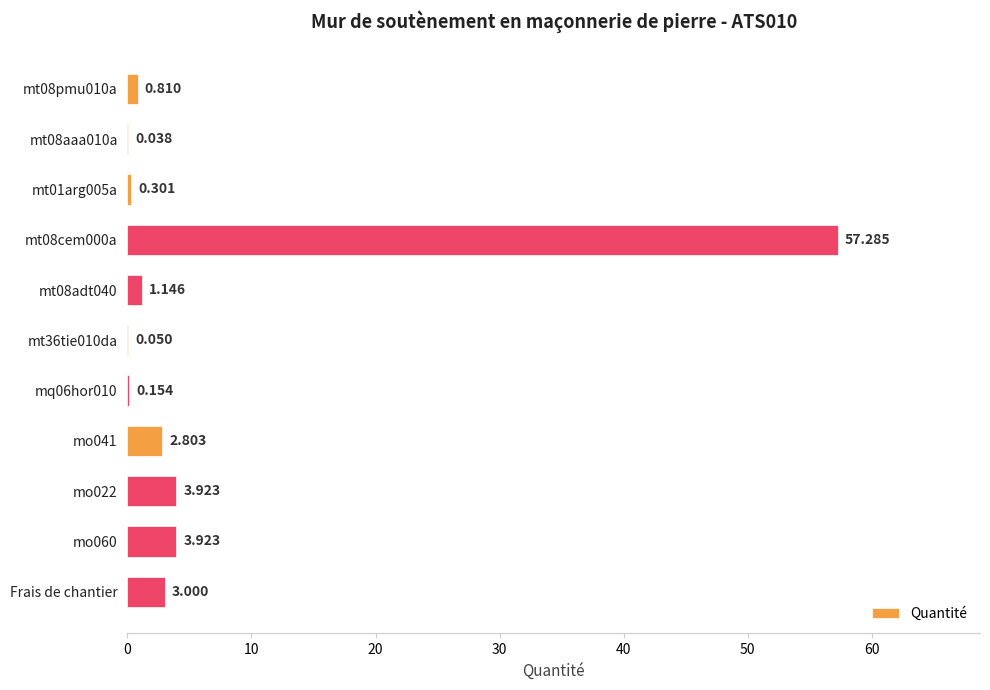

Are the bars horizontal?

Yes